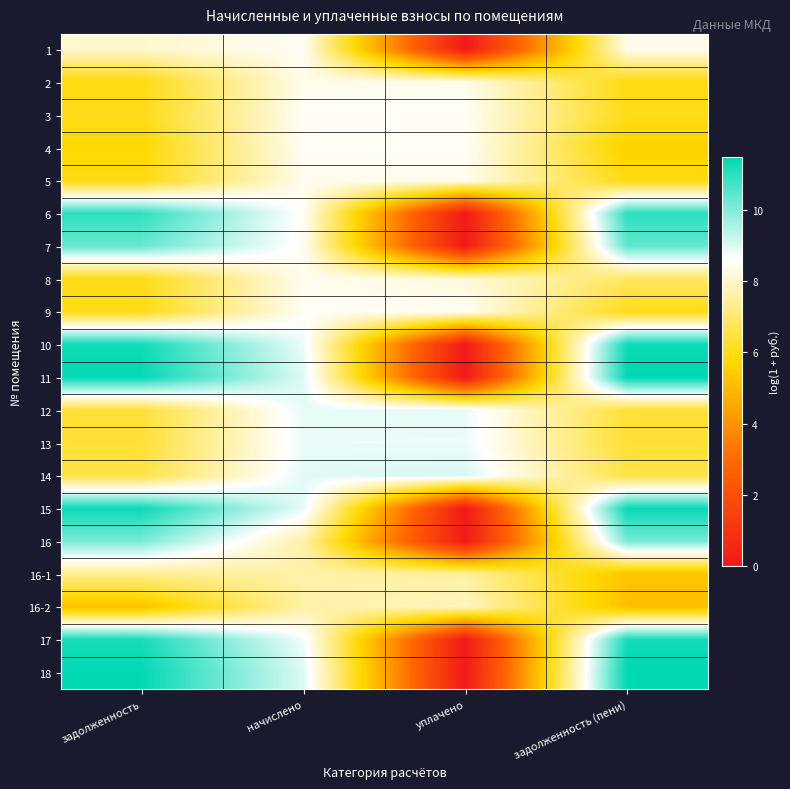

At which category does the chart reach its peak across all series?

задолженность (пени)